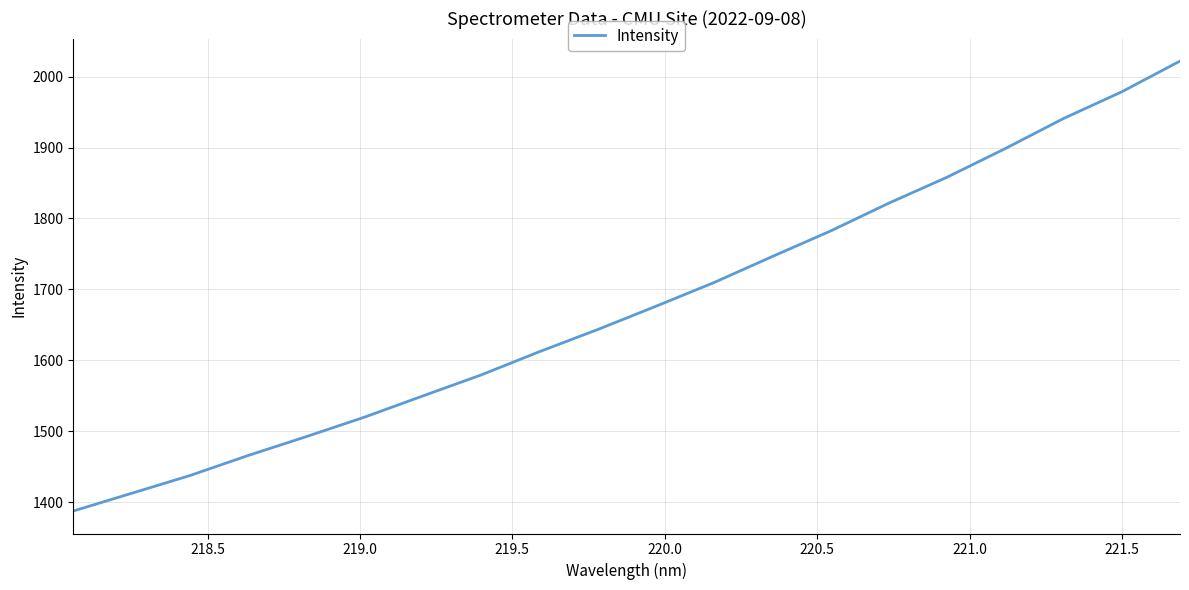

How many values exceed 1676?

10